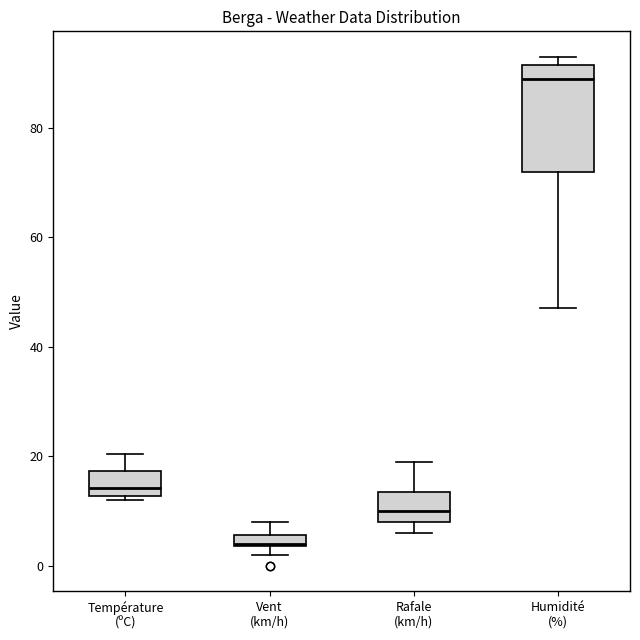

Which box's median line is the lowest?

Vent (km/h)